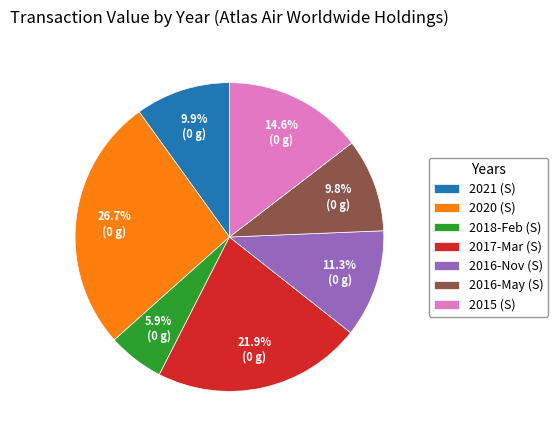

Is the sum of 2020 (S) and 2018-Feb (S) greater than half?

No